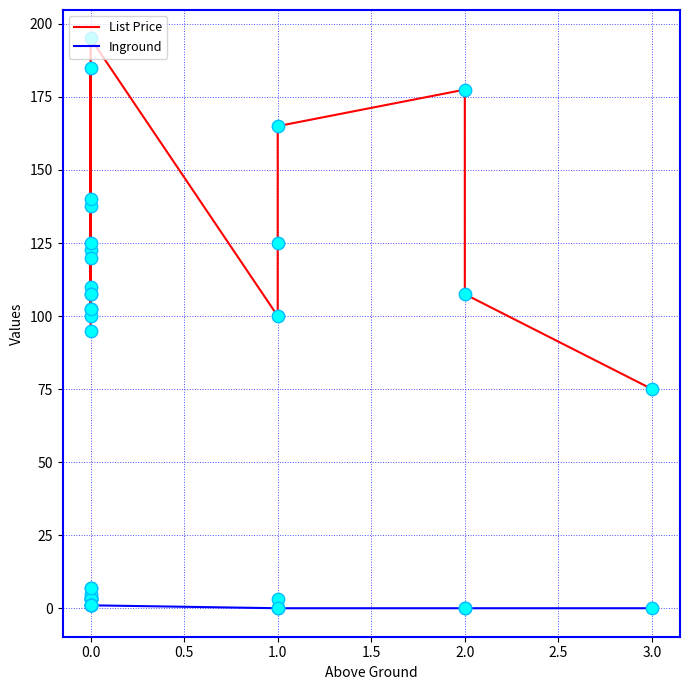

Which series contains the highest Y value?

List Price